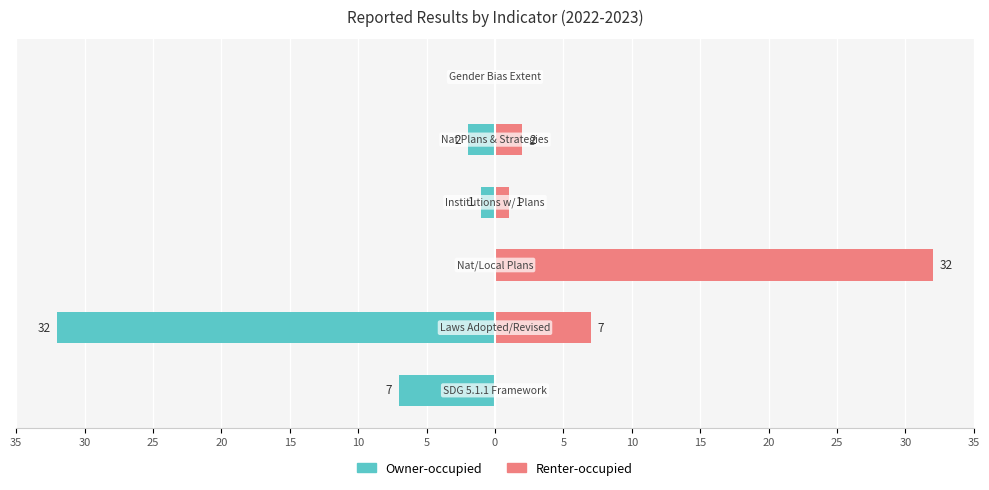

True or false: Renter-occupied has a value of -14 at 35.

False